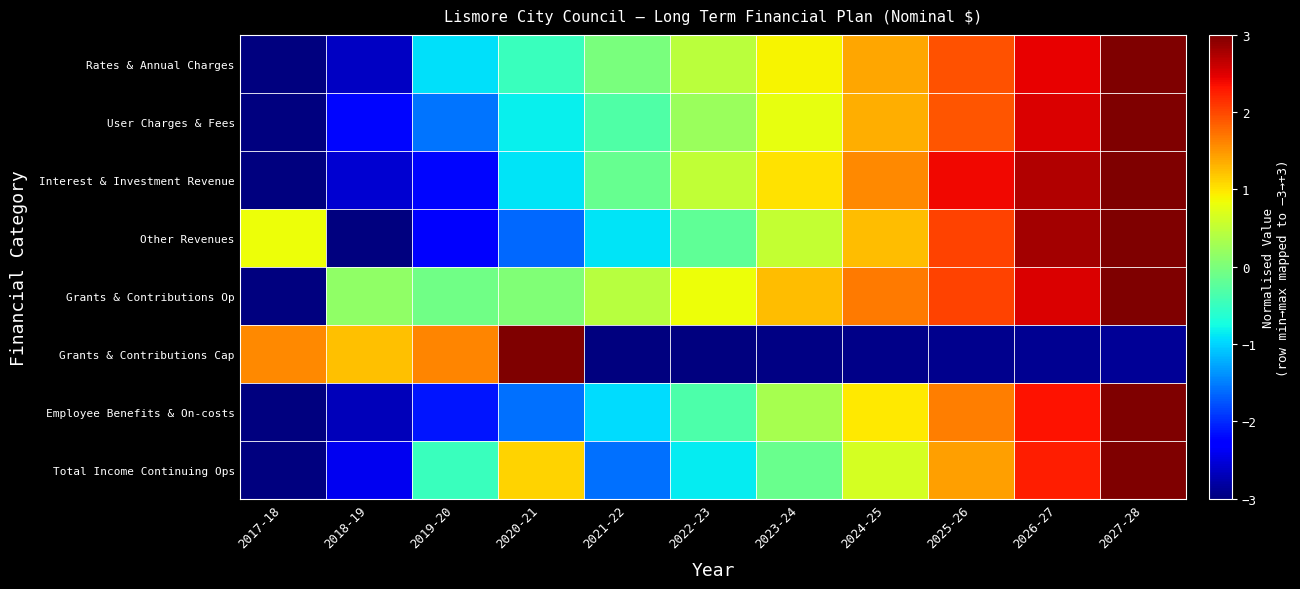

At which category is the sum across all series the highest?

2027-28